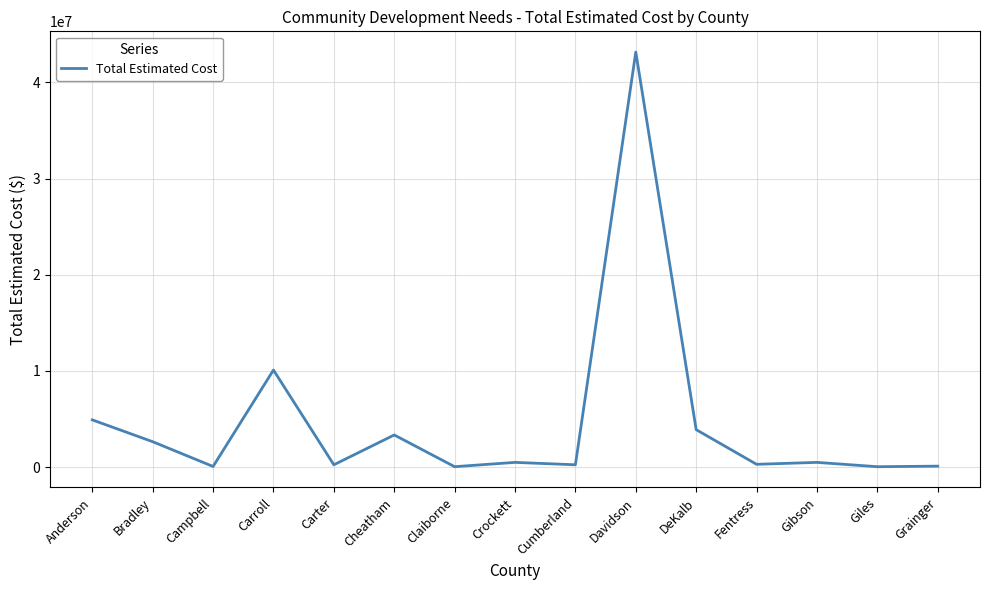

What is the change in value from Carroll to DeKalb?

-6200000